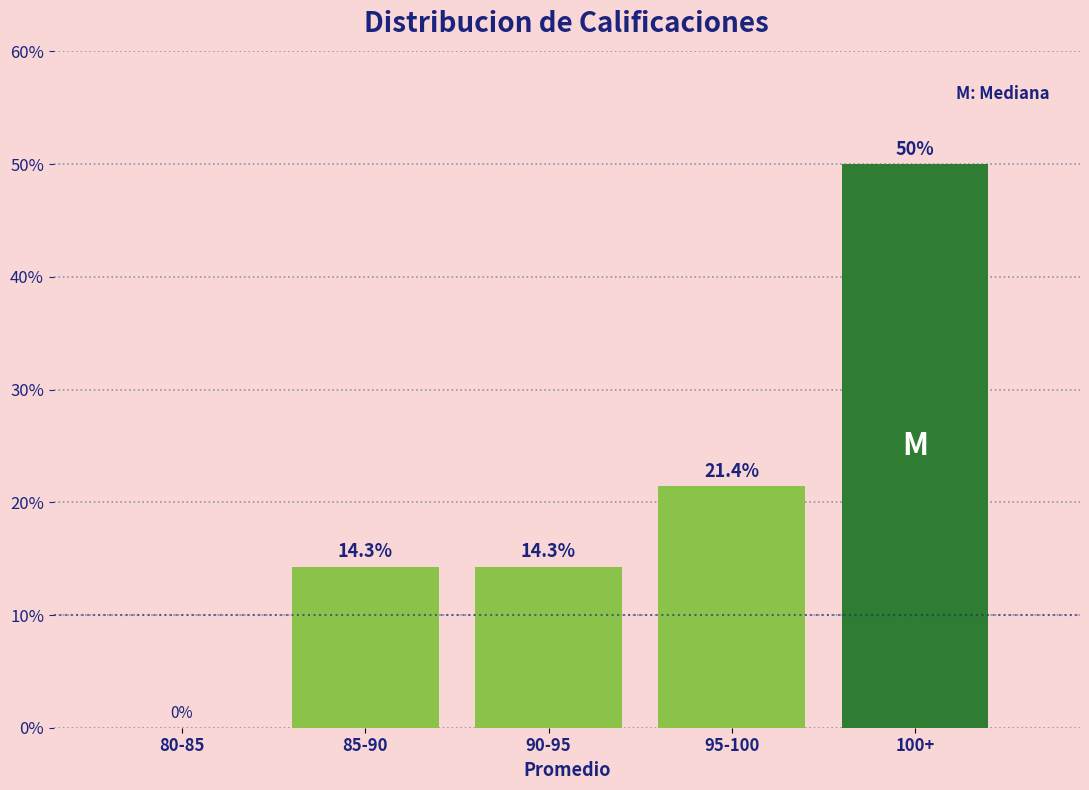

Reading left to right, transcribe all the data shown in this chart.

80-85=0.0	85-90=14.3	90-95=14.3	95-100=21.4	100+=50.0